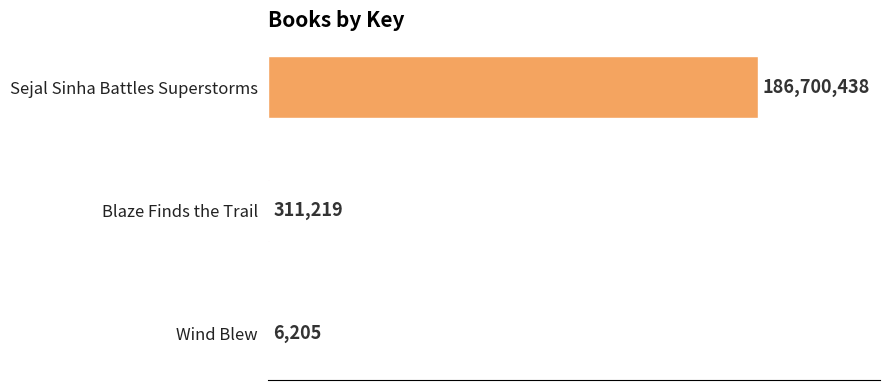

Are the bars horizontal?

Yes